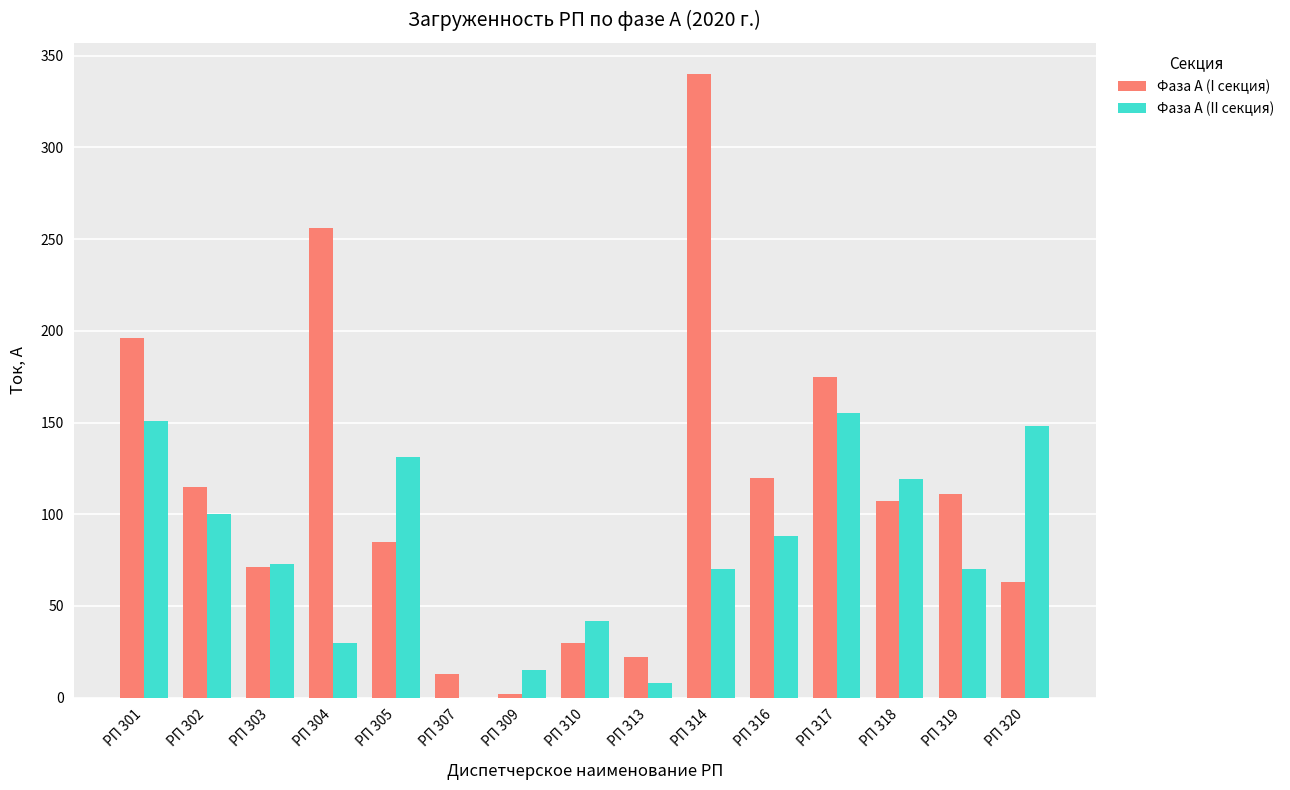

What is the average value of the Фаза А (II секция) series?

80